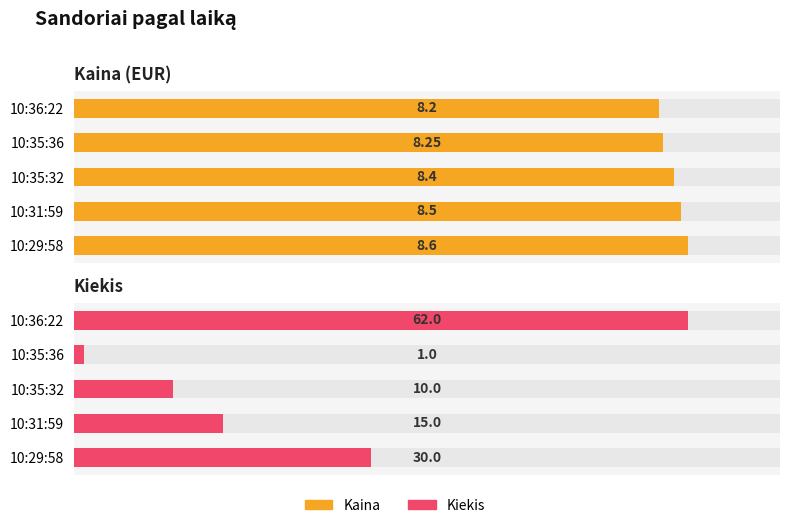

Which series has the largest range (max minus min)?

Kiekis